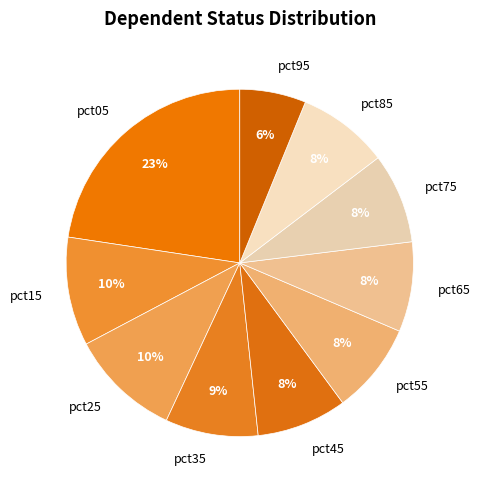

How many segments does this pie chart have?

10